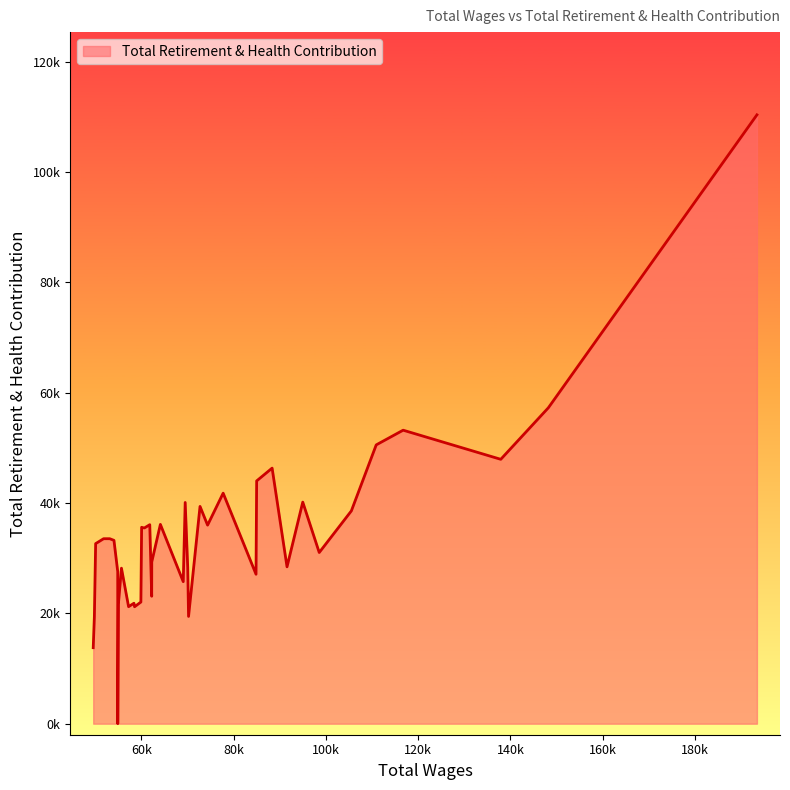

What is the value of the 14th point from the left?

35992